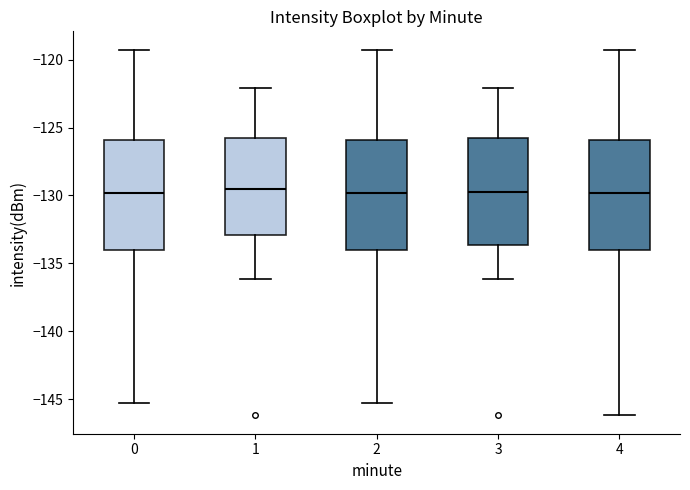

Reading left to right, transcribe this box plot: for each box, give where its median line is, the range the box spans, and where its two whiskers end, as read against the y-axis. The values are not printed on the chart, so give them approximately, as read against the axis.

0: median -130.0, box -134.0 to -126.0, whiskers -145.5 to -119.5
1: median -129.5, box -133.0 to -125.5, whiskers -136.0 to -122.0
2: median -130.0, box -134.0 to -126.0, whiskers -145.5 to -119.5
3: median -130.0, box -133.5 to -125.5, whiskers -136.0 to -122.0
4: median -130.0, box -134.0 to -126.0, whiskers -146.0 to -119.5